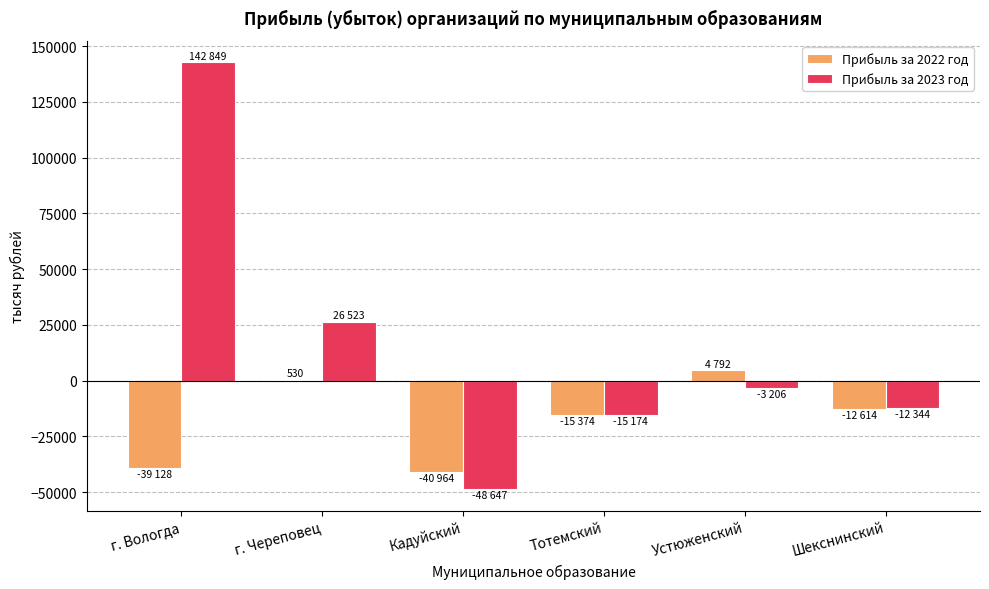

What is the greatest value displayed?

142849